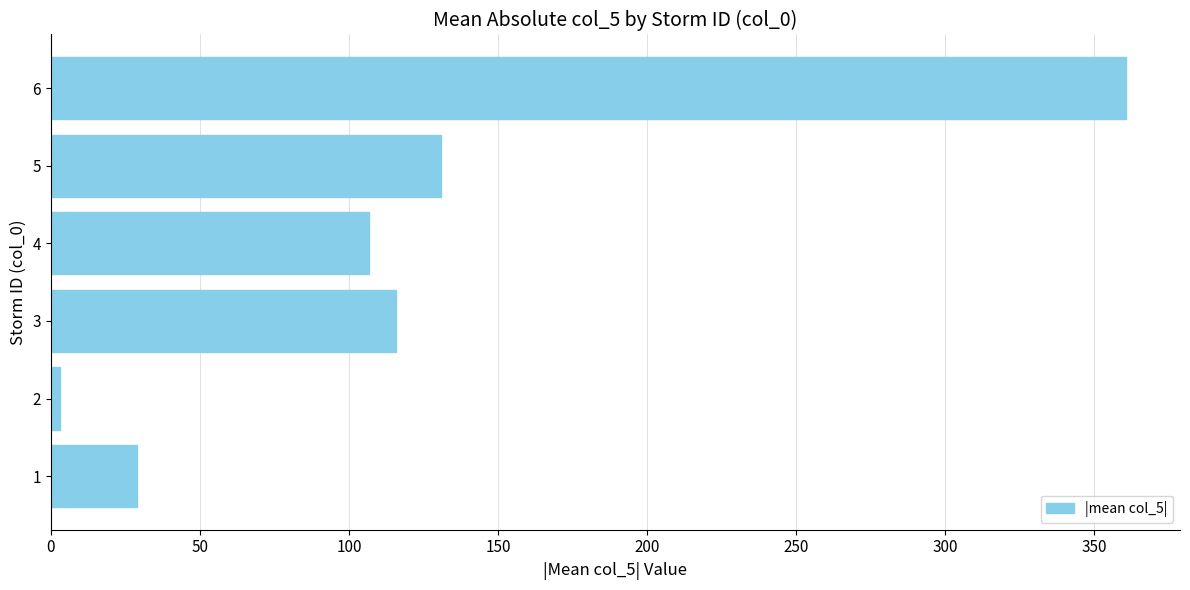

Reading bottom to top, extract all data points from this chart.

1=28.9	2=3.0	3=115.9	4=106.7	5=130.8	6=360.7